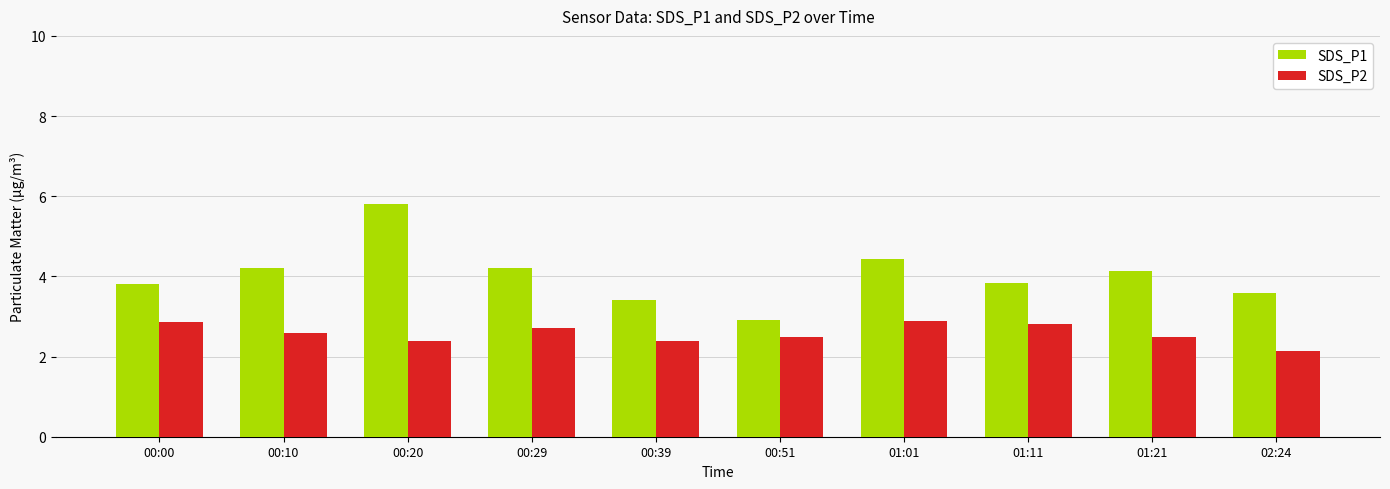

What is the value of the SDS_P1 bar at the 5th from the left?

3.4